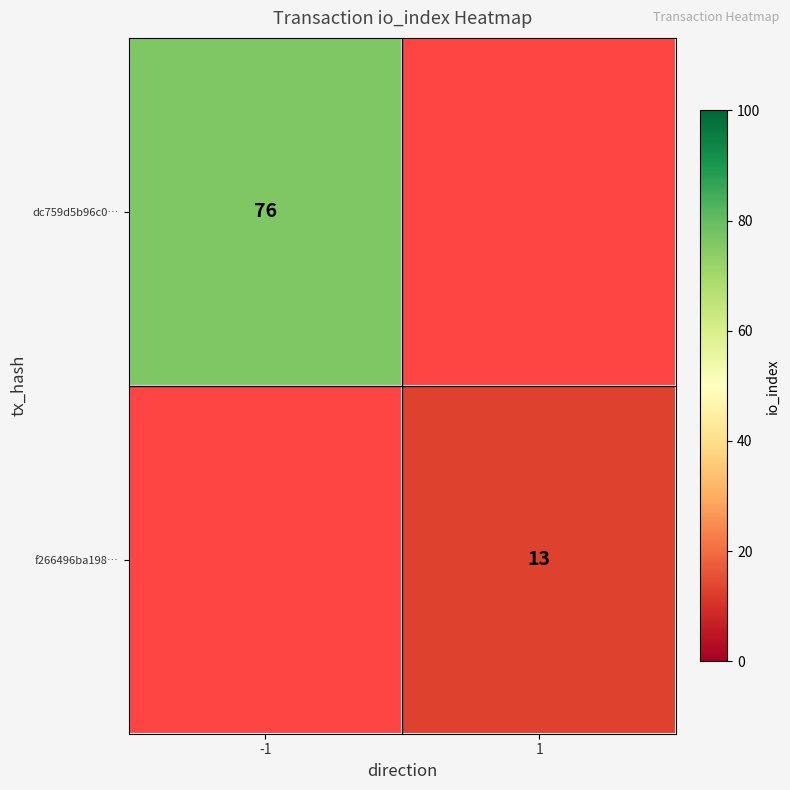

The value of f266496ba198… at 1 is 8. True or false?

False